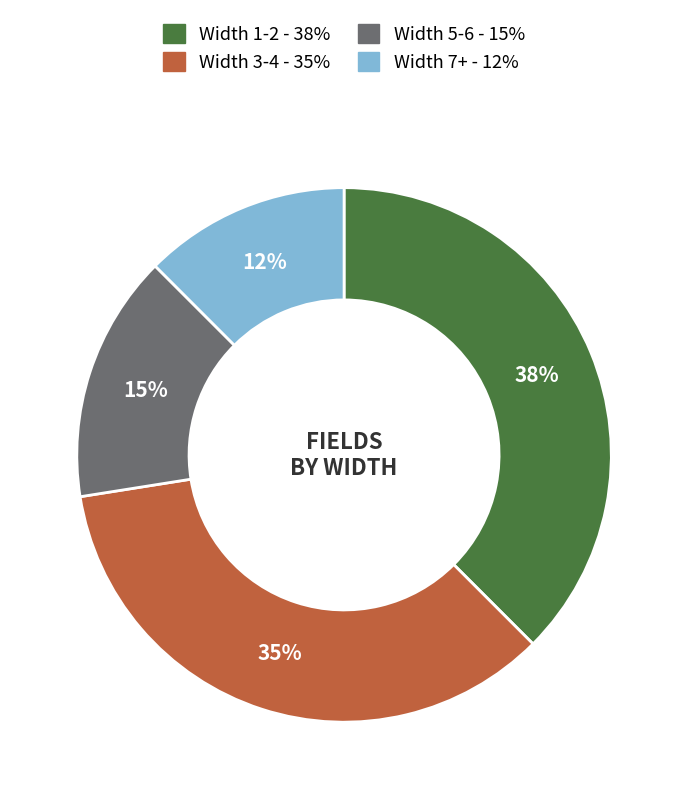

How many slices are in this pie chart?

4